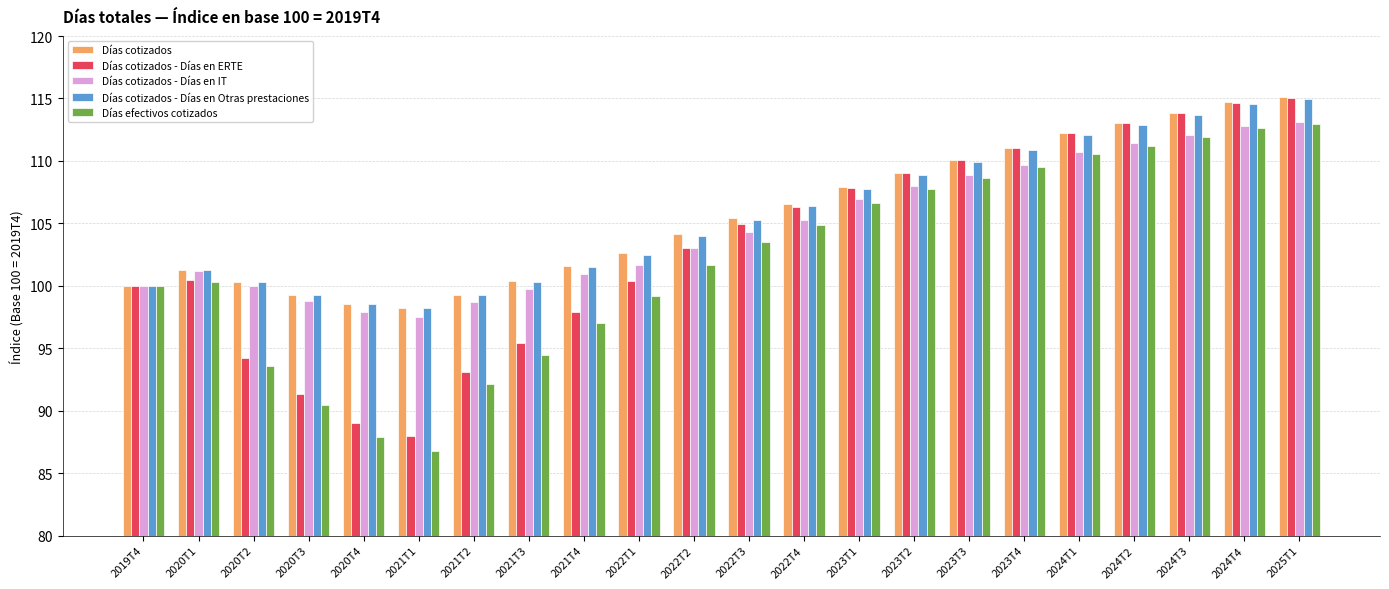

What is the minimum value shown in the chart?

86.8